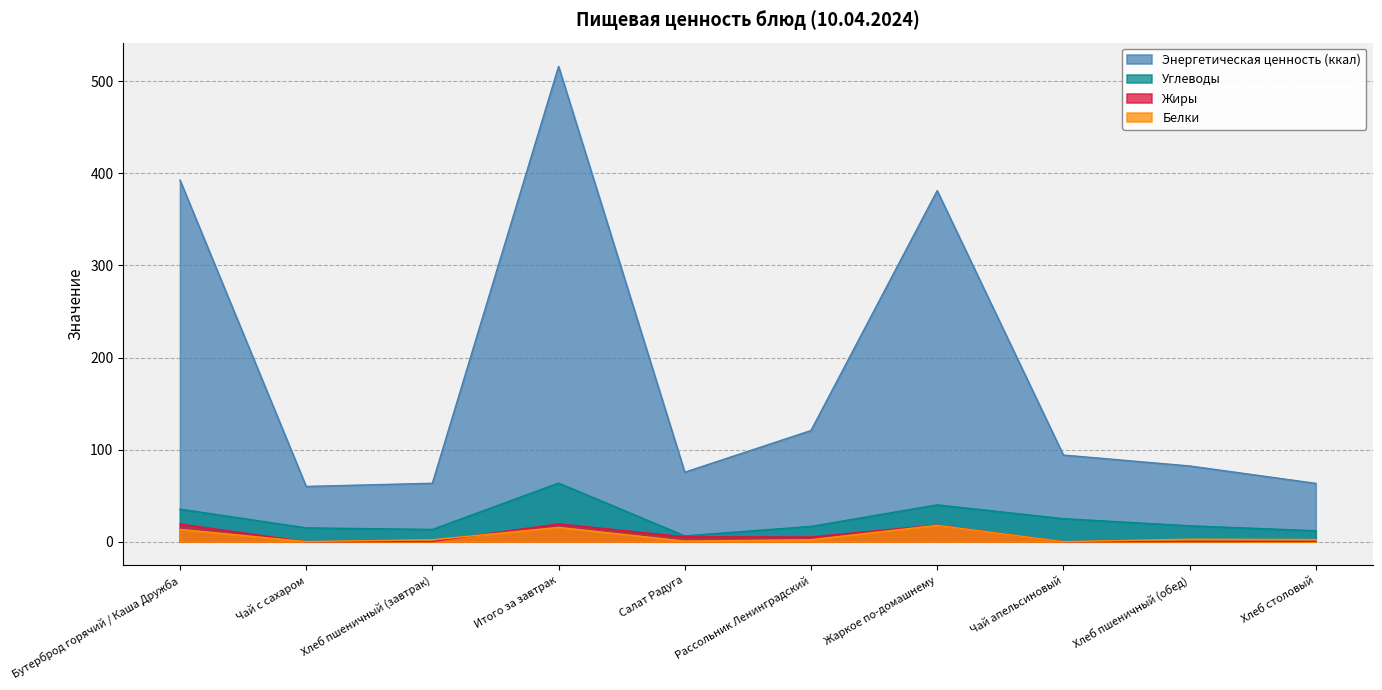

True or false: Углеводы and Белки cross at least once.

False